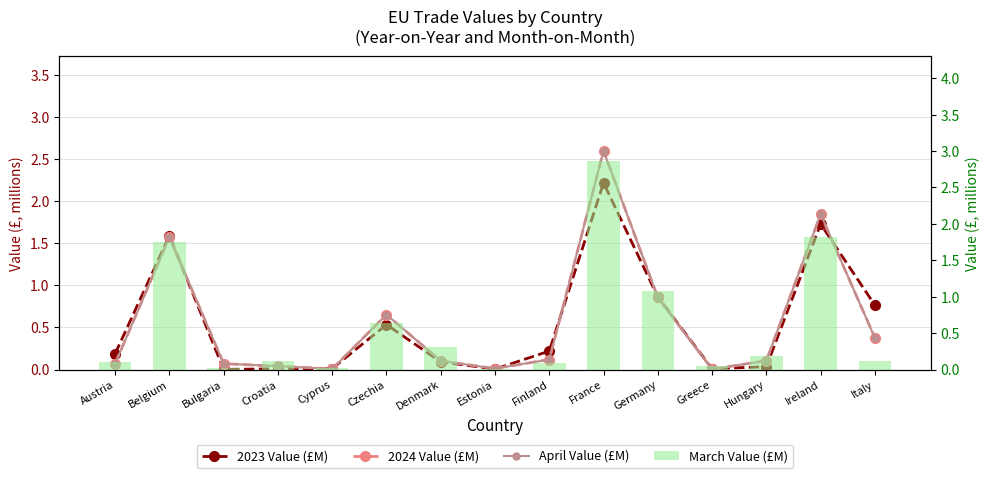

What is the value of the April Value (£M) bar at the 1st from the left?

0.1